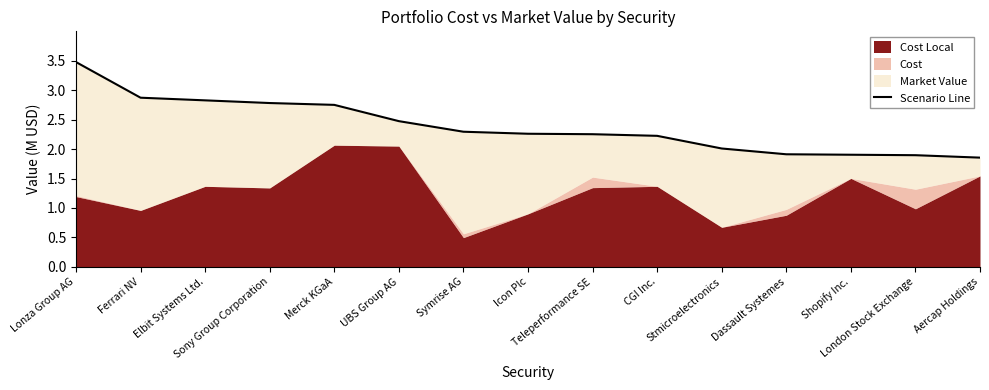

What is the difference between the maximum and minimum values?

1.6